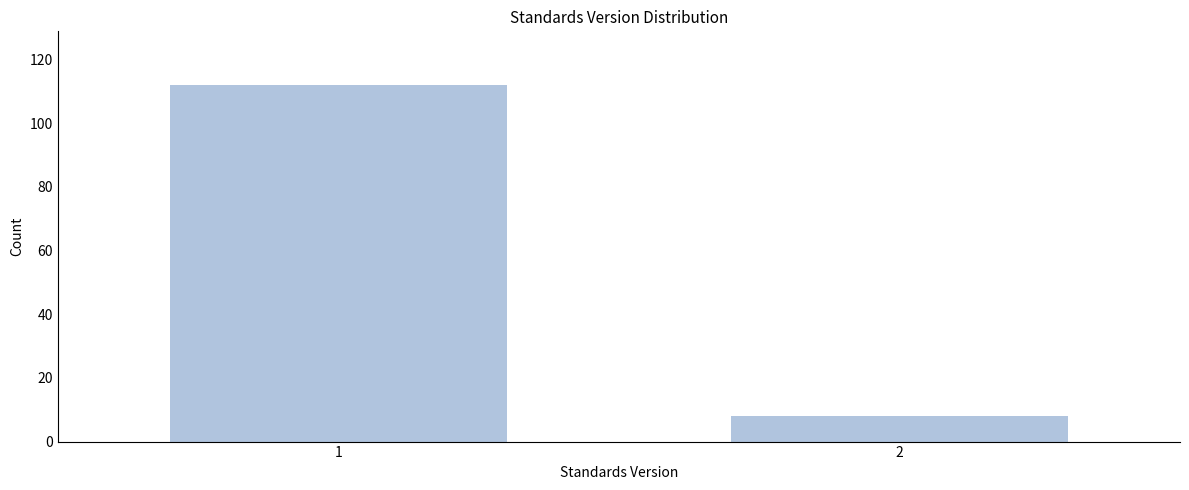

Reading left to right, what are all the values shown in this chart?

1=112	2=8